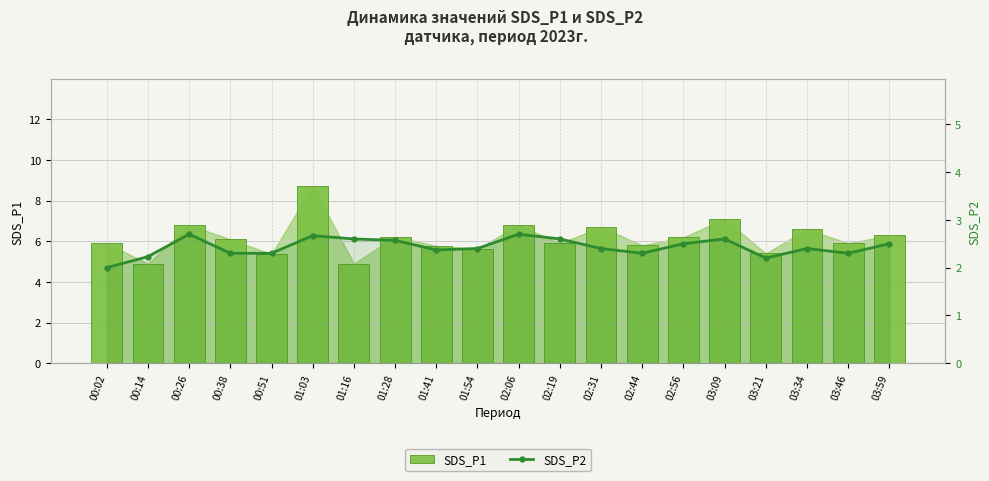

Which category has the lowest value in the SDS_P1 series?

00:14